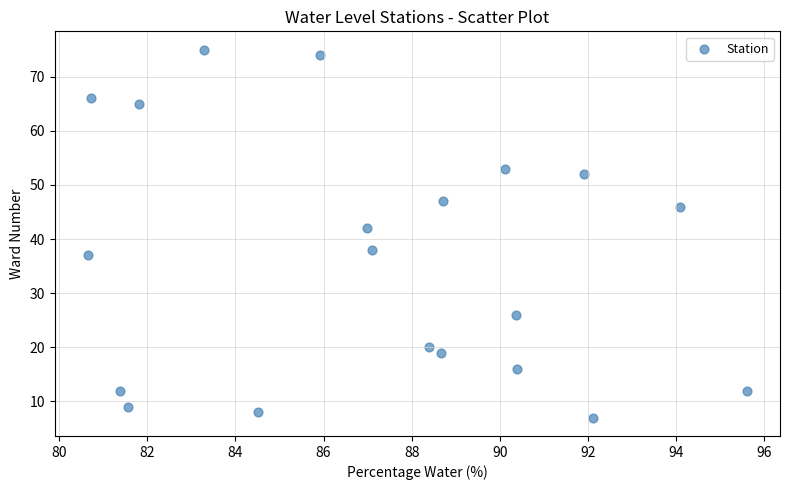

What is the range of Y values (max minus min)?

68